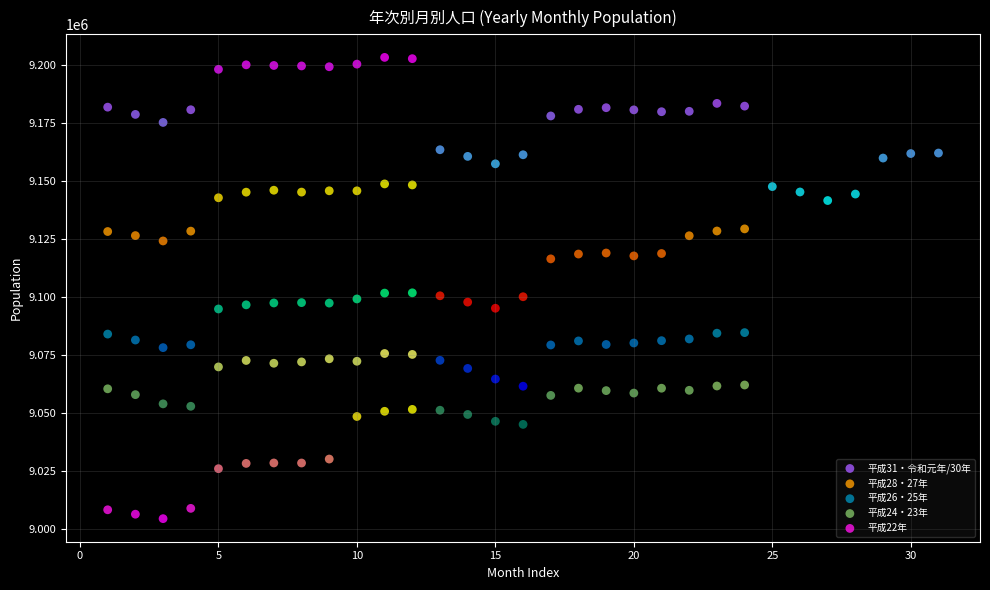

Which series contains the highest Y value?

平成31・令和元年/30年